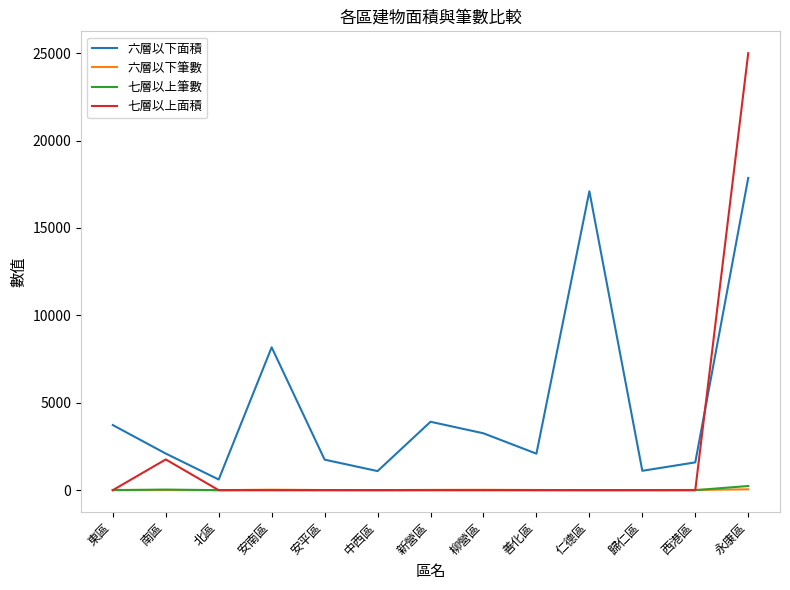

How many intersections are there between 六層以下筆數 and 七層以上筆數?

3